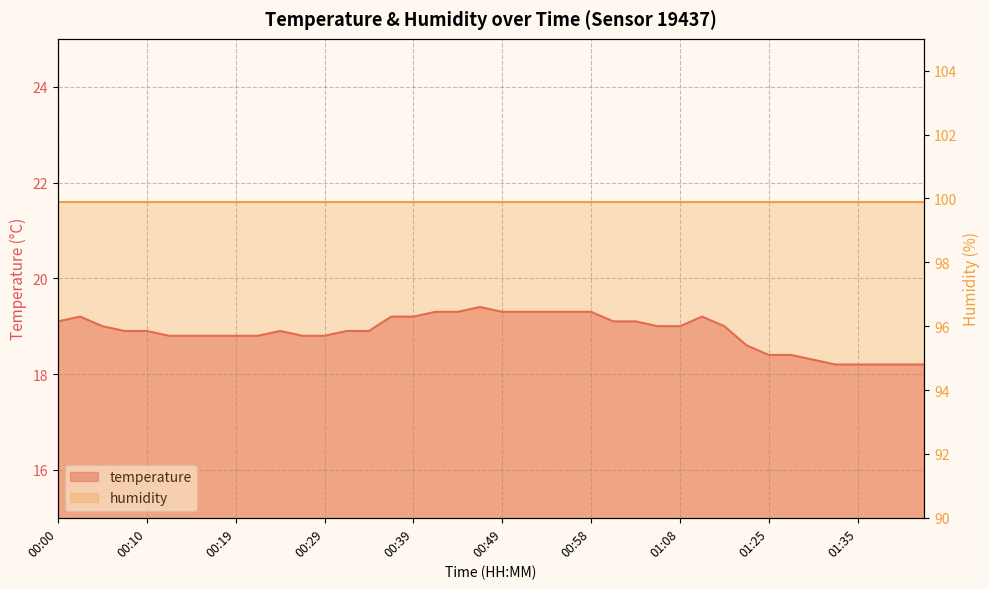

Read the value at 00:36.

19.2